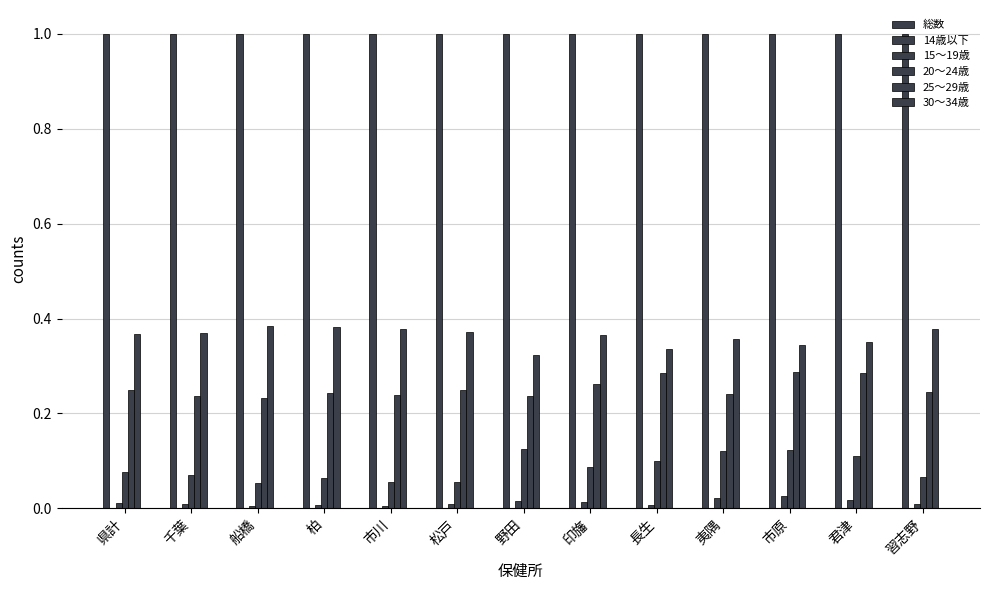

Does the chart contain stacked bars?

No